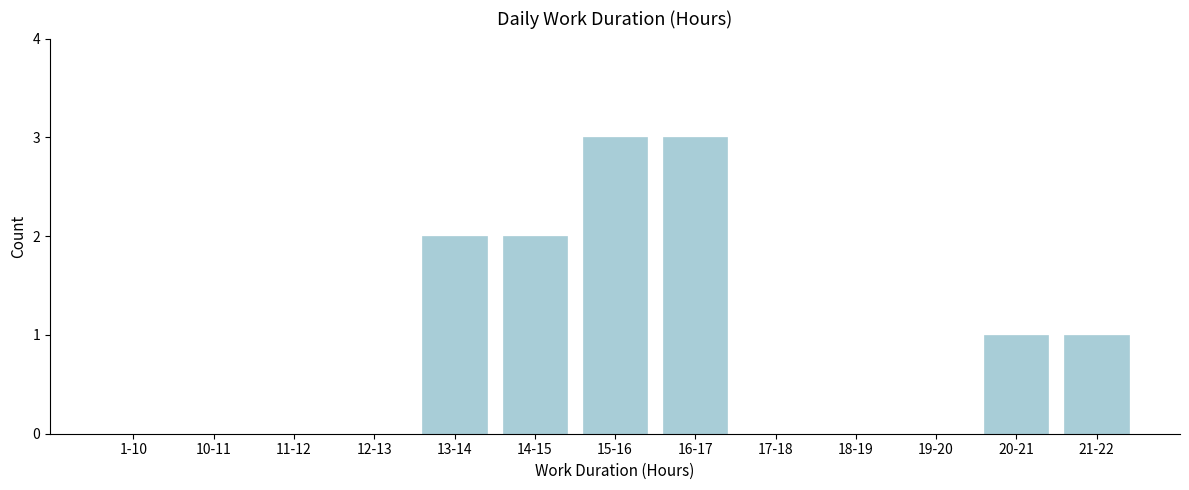

Reading left to right, list all the values displayed in this chart.

1-10=0	10-11=0	11-12=0	12-13=0	13-14=2	14-15=2	15-16=3	16-17=3	17-18=0	18-19=0	19-20=0	20-21=1	21-22=1